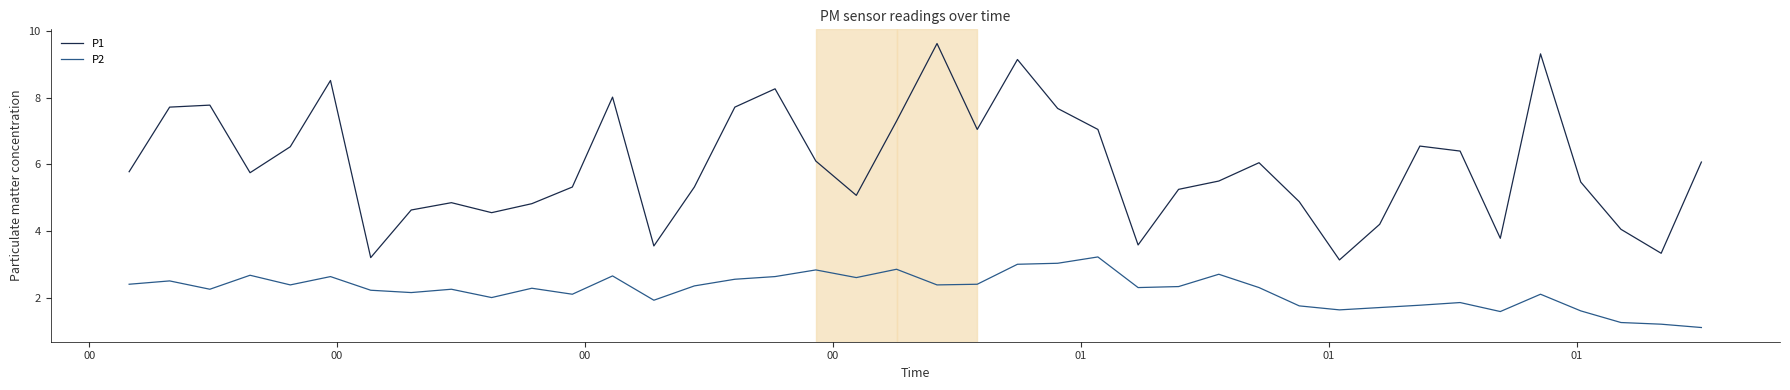

Which series has the largest total across all categories?

P1